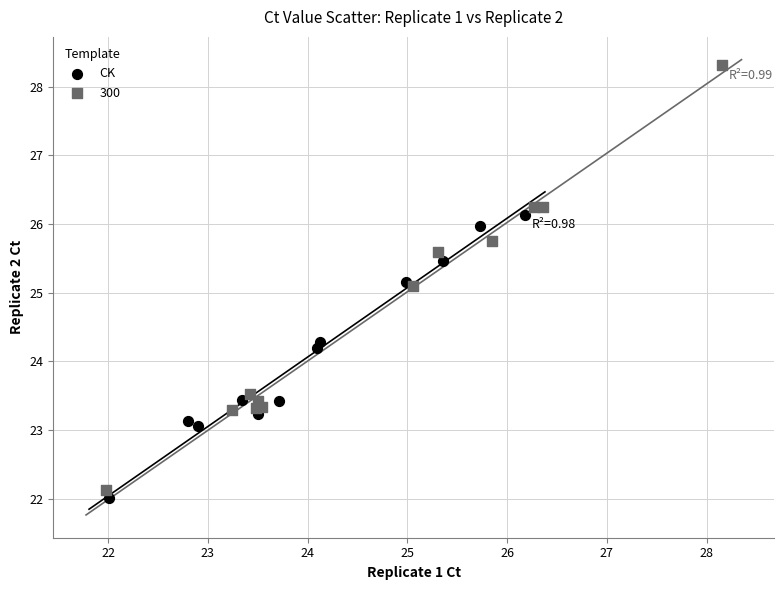

Which series contains the highest Y value?

300